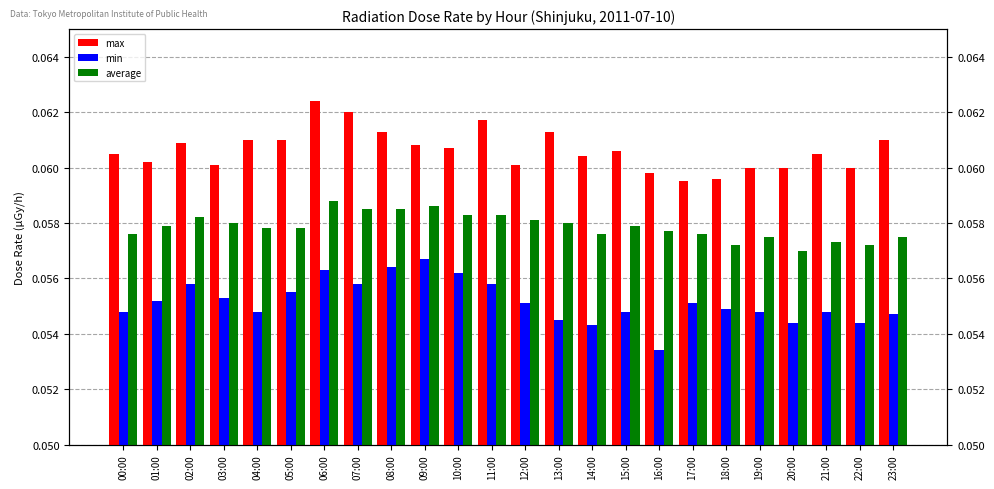

What is the value of the average bar at the 10th from the left?

0.1